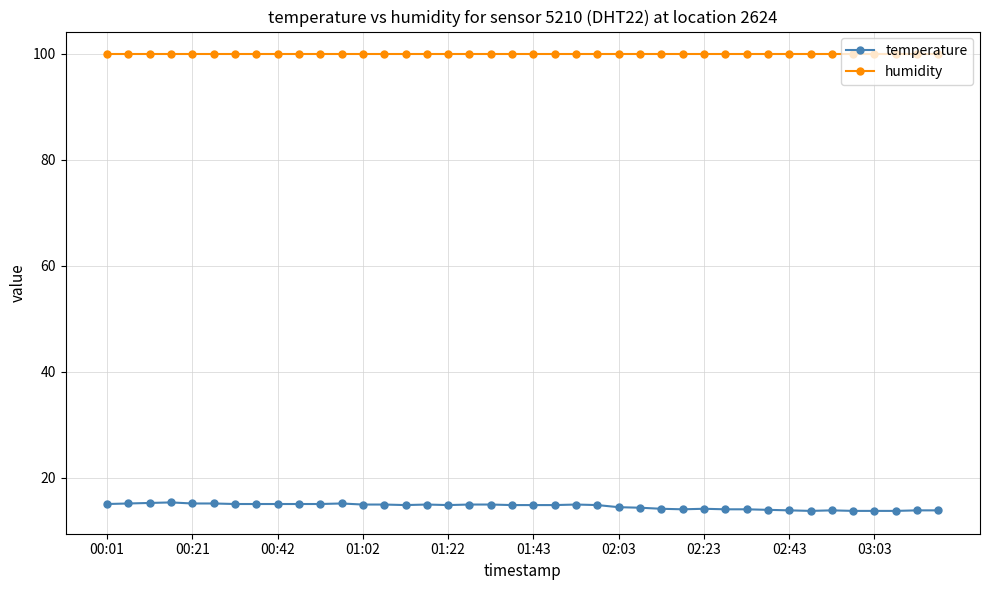

What is the average value of the temperature series?

14.5